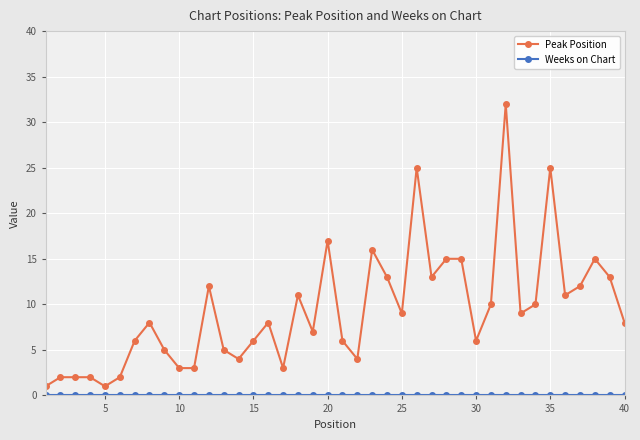

What is the highest value of the Peak Position series?

32